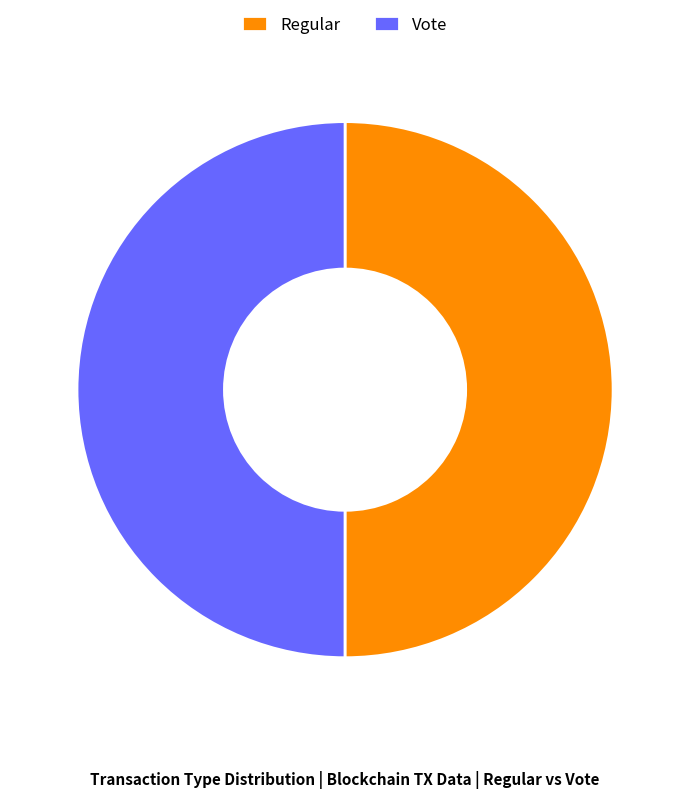

What is the ratio of the value at Vote to the value at Regular?

1.0